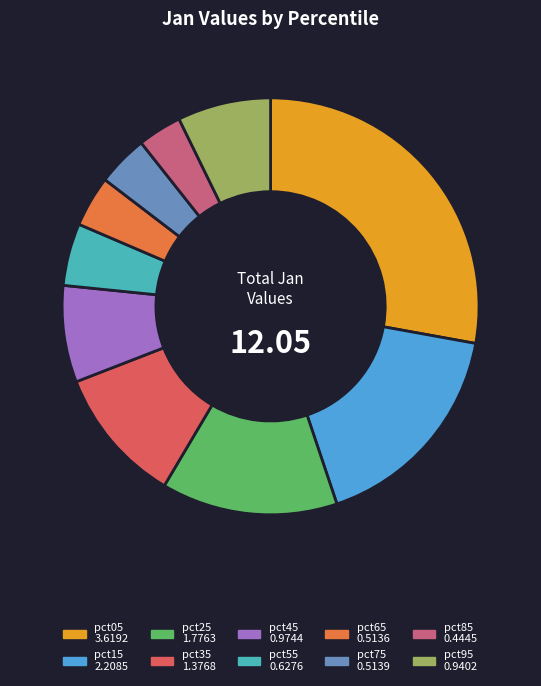

How many segments does this pie chart have?

10